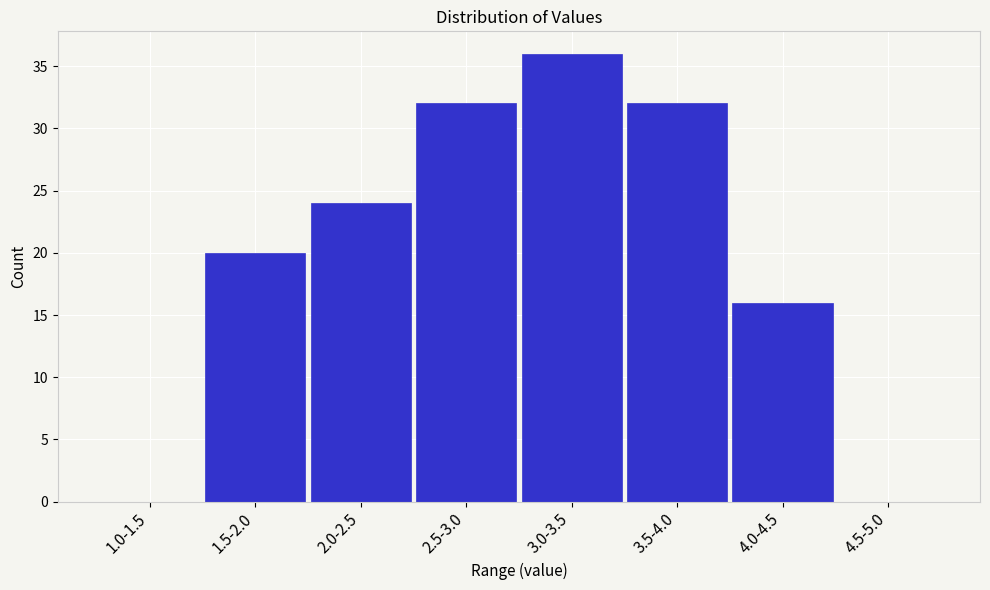

Reading left to right, extract all data points from this chart.

1.0-1.5=0	1.5-2.0=20	2.0-2.5=24	2.5-3.0=32	3.0-3.5=36	3.5-4.0=32	4.0-4.5=16	4.5-5.0=0